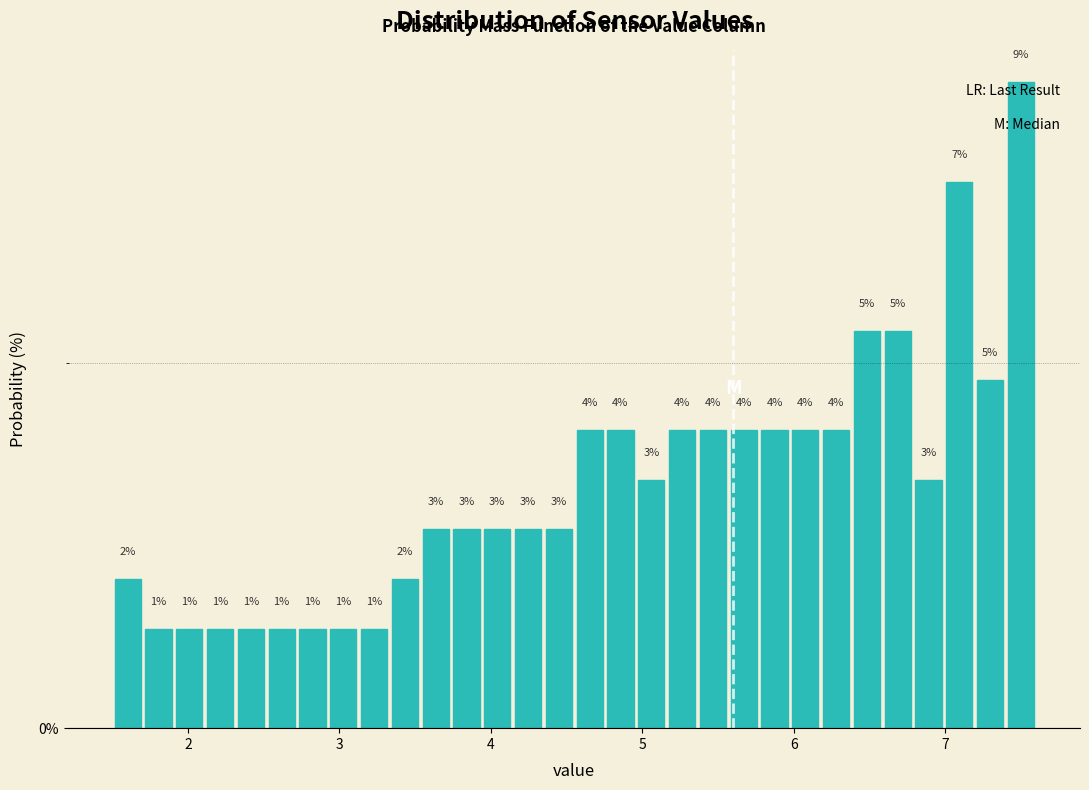

Read against the x-axis, roughly where is the centre of the tallest bar?

7.5